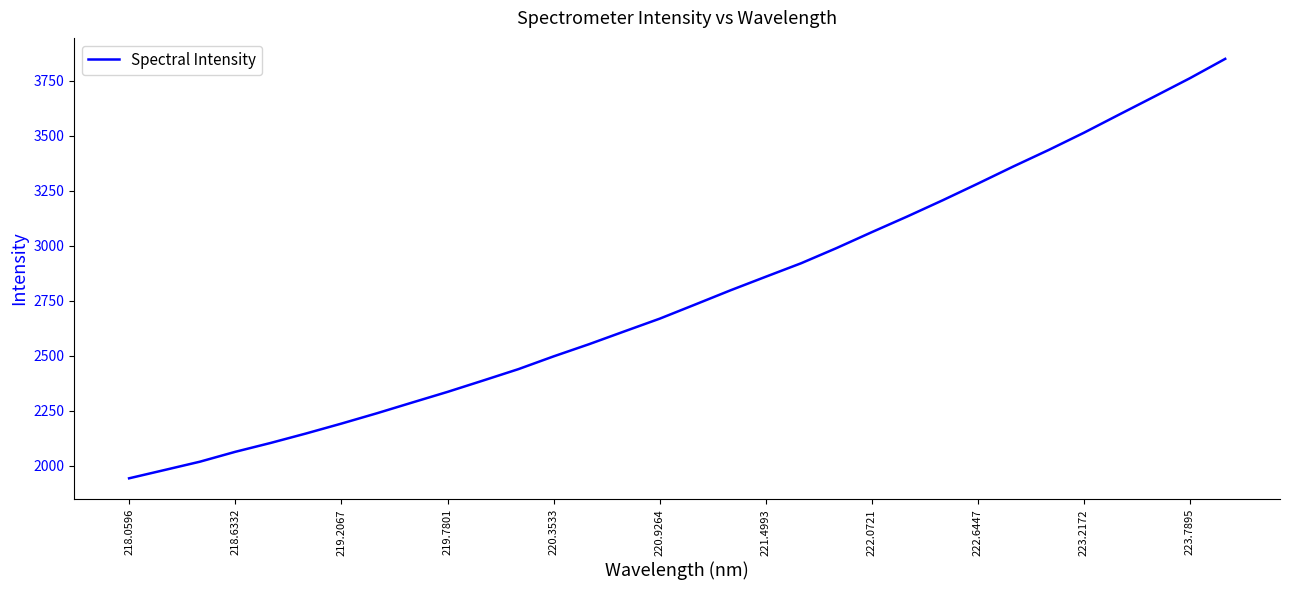

True or false: there are more than 2 points higher than both neighbors.

False